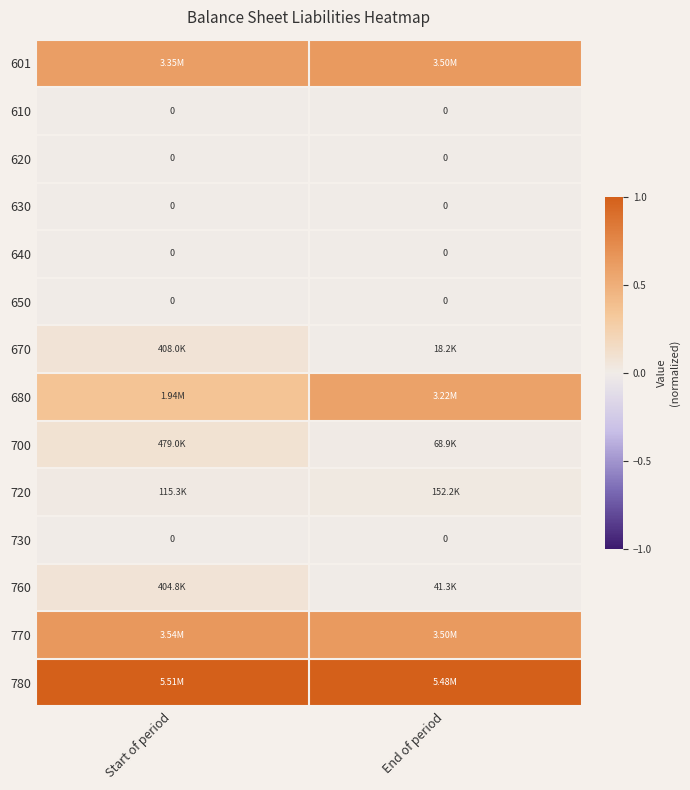

Which series has the widest spread of values?

680